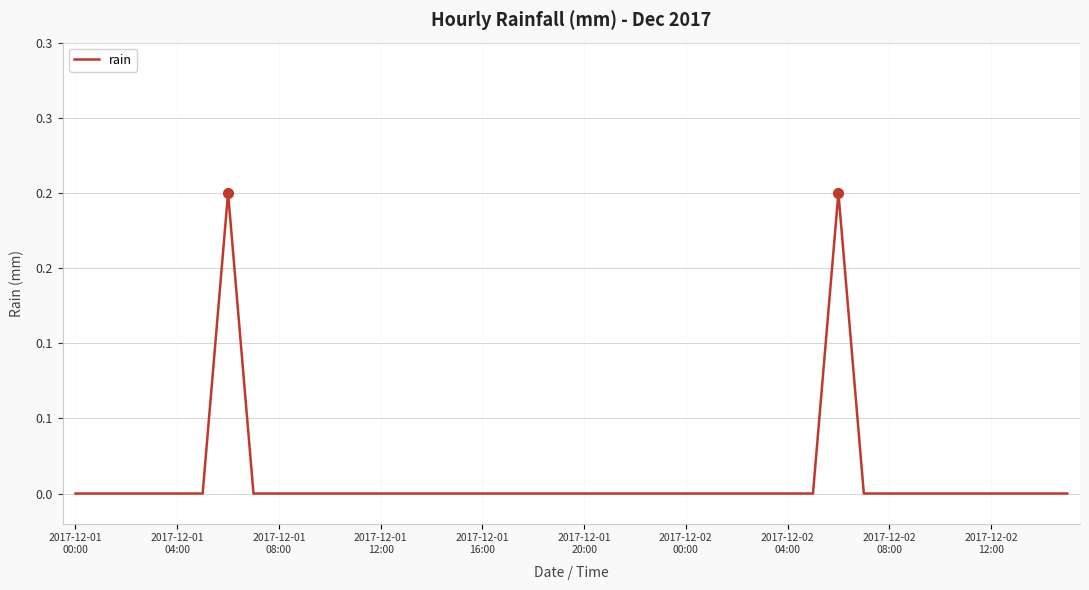

What is the sum of all values?

0.4